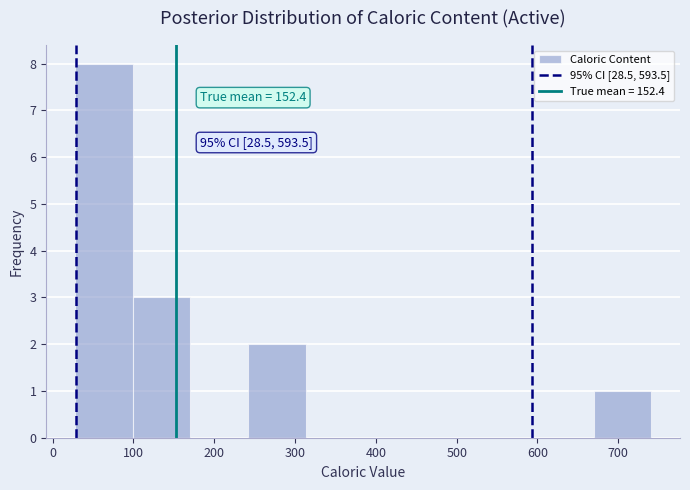

Over which range of the x-axis is the bar tallest?

30 to 100